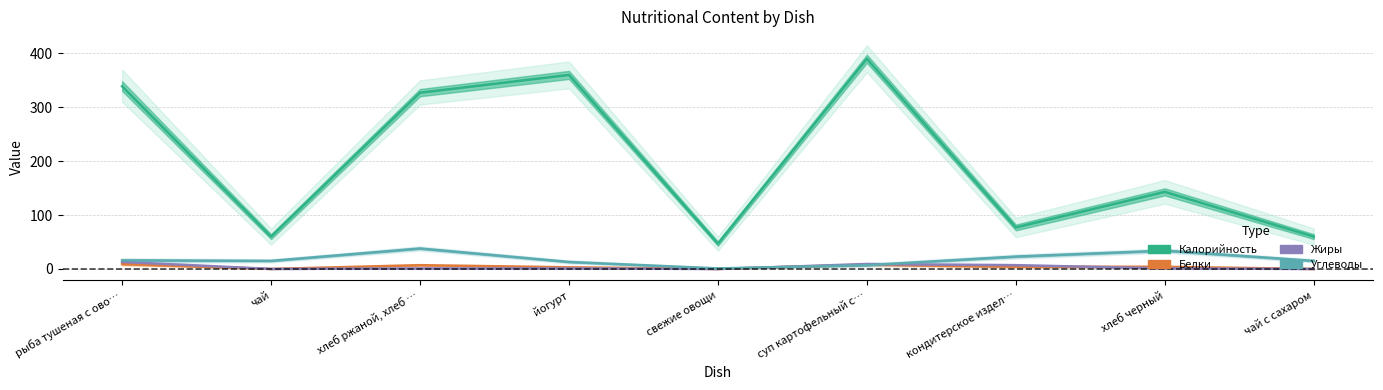

Between суп картофельный с… and свежие овощи, which is larger?

суп картофельный с…